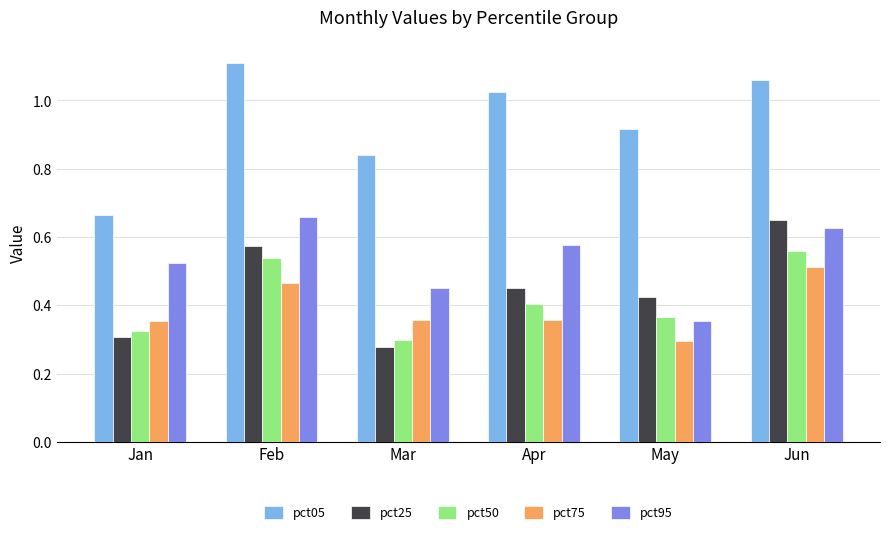

Which label corresponds to the smallest value in the chart?

Mar